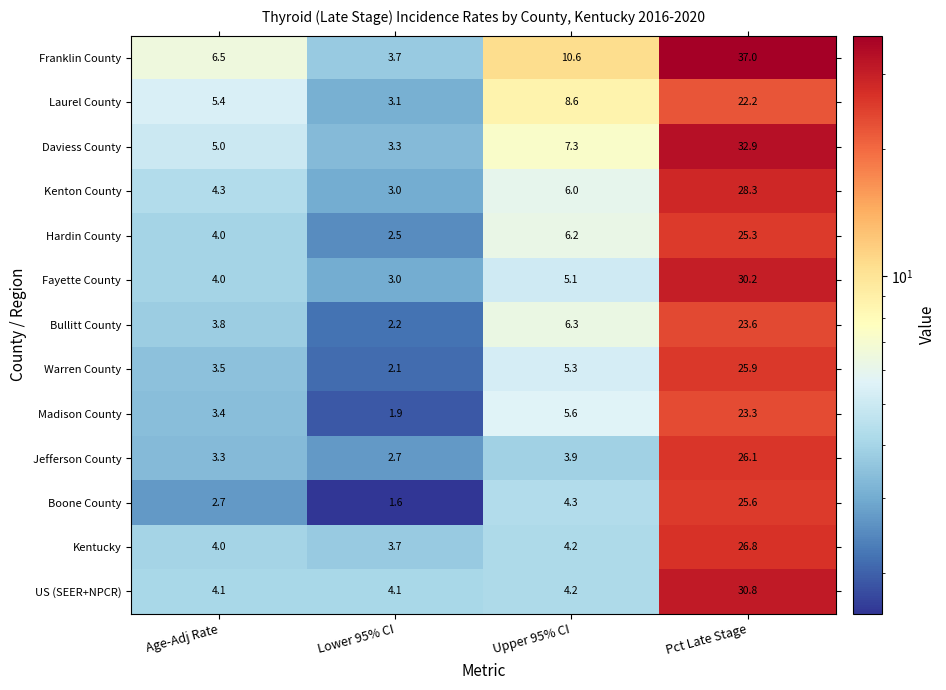

Which category has the lowest value across all series?

Lower 95% CI